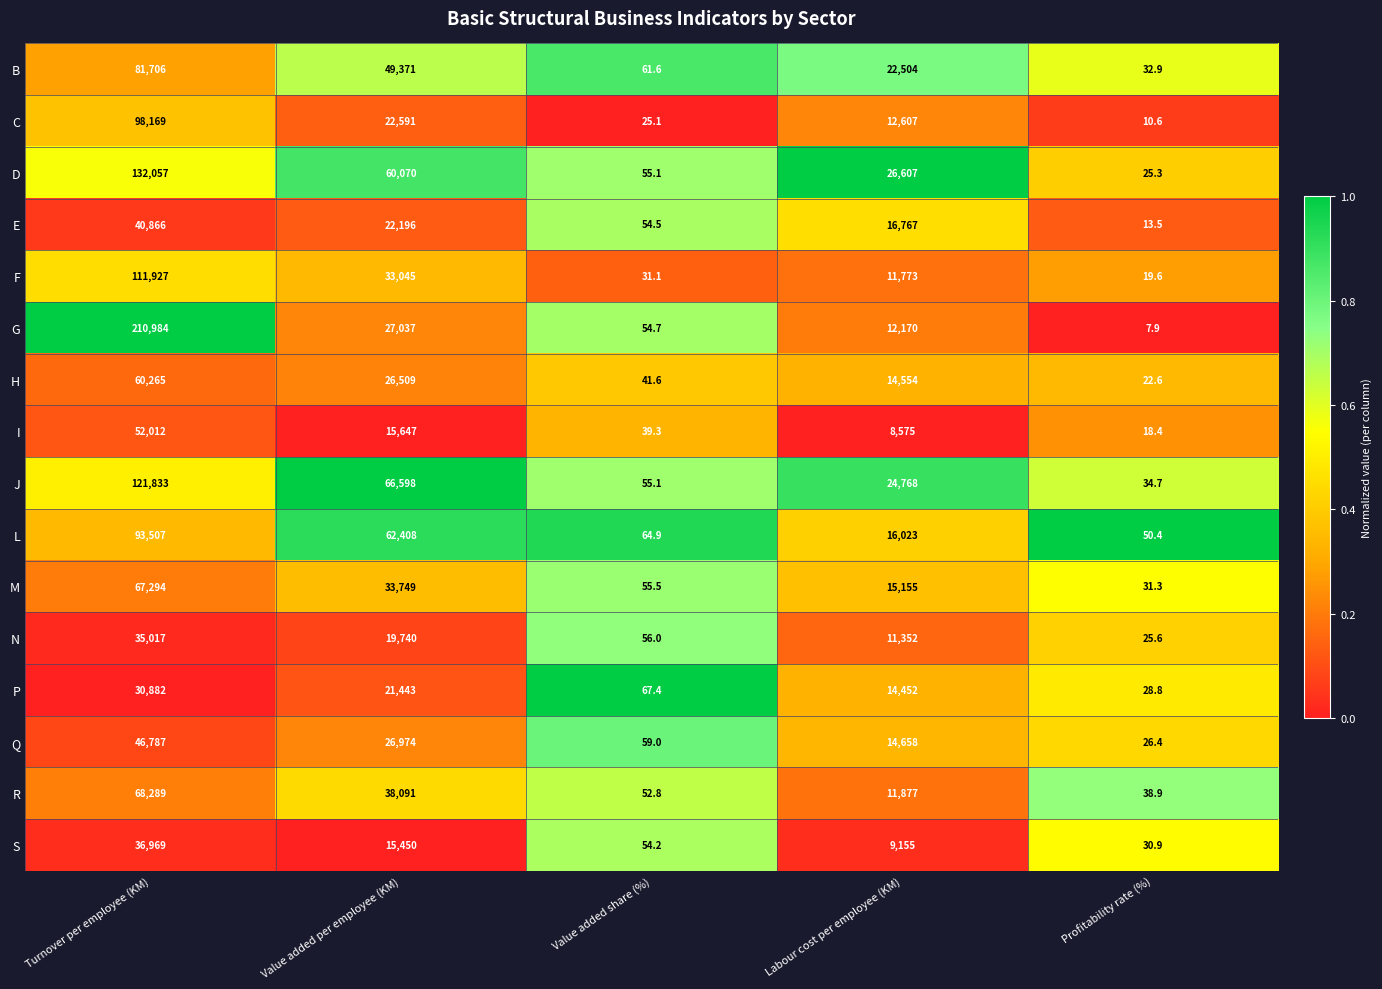

What is the difference between the N values at Value added per employee (KM) and Value added share (%)?

19684.0